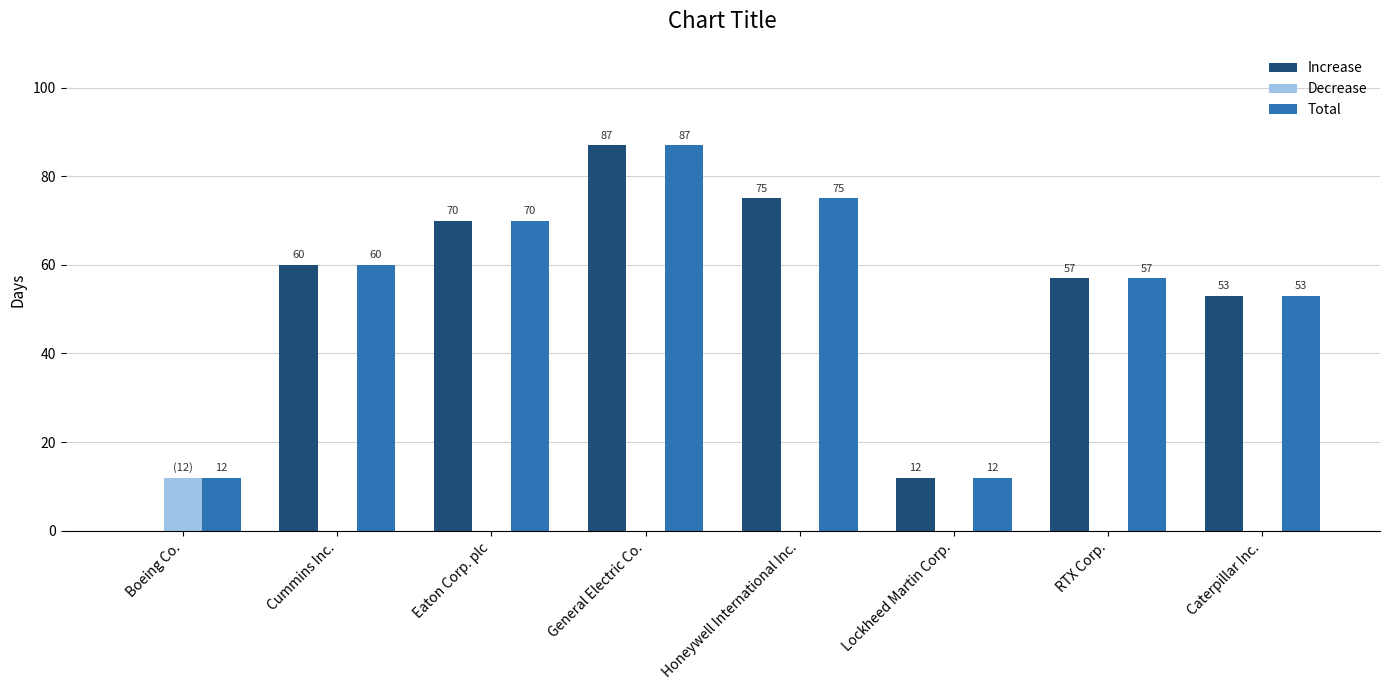

Which series has the largest total across all categories?

Total